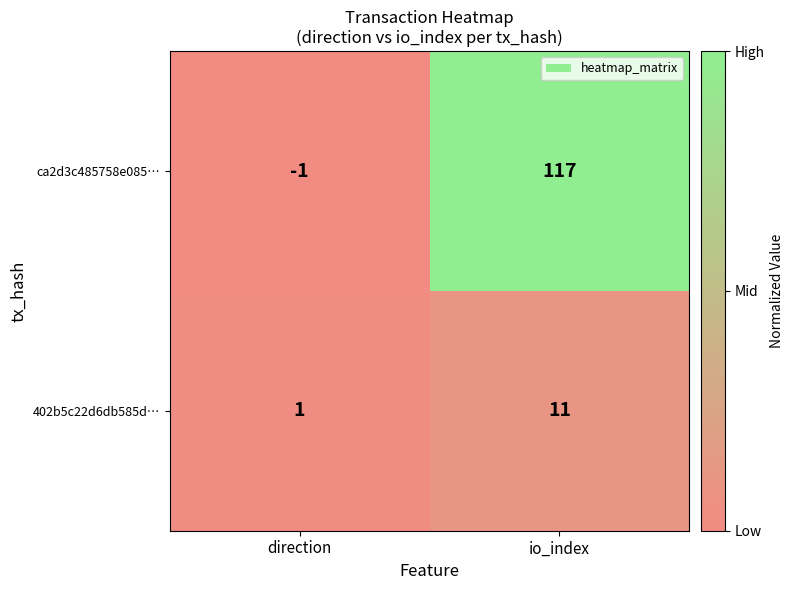

What is the difference between the ca2d3c485758e085… values at io_index and direction?

118